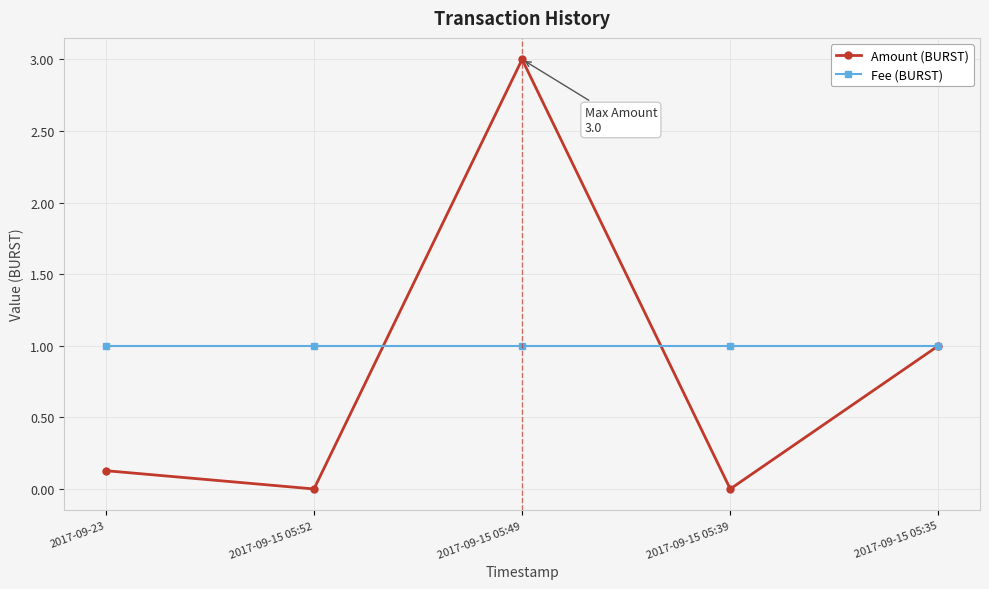

Where do Amount (BURST) and Fee (BURST) first cross each other?

2017-09-15 05:52 and 2017-09-15 05:49